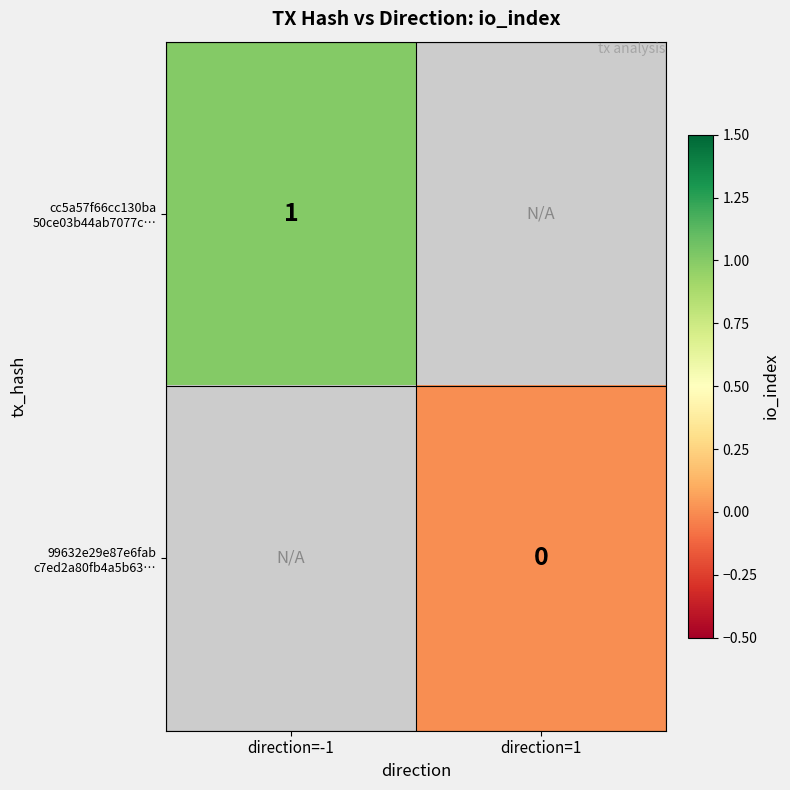

What is the lowest value of the cc5a57f66cc130ba 50ce03b44ab7077c… series?

1.0